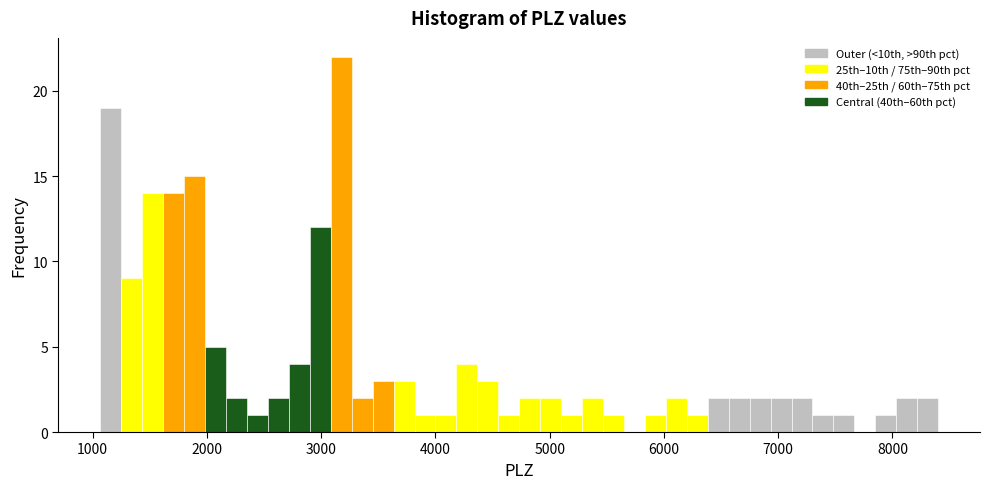

Read against the x-axis, roughly where is the centre of the tallest bar?

3200